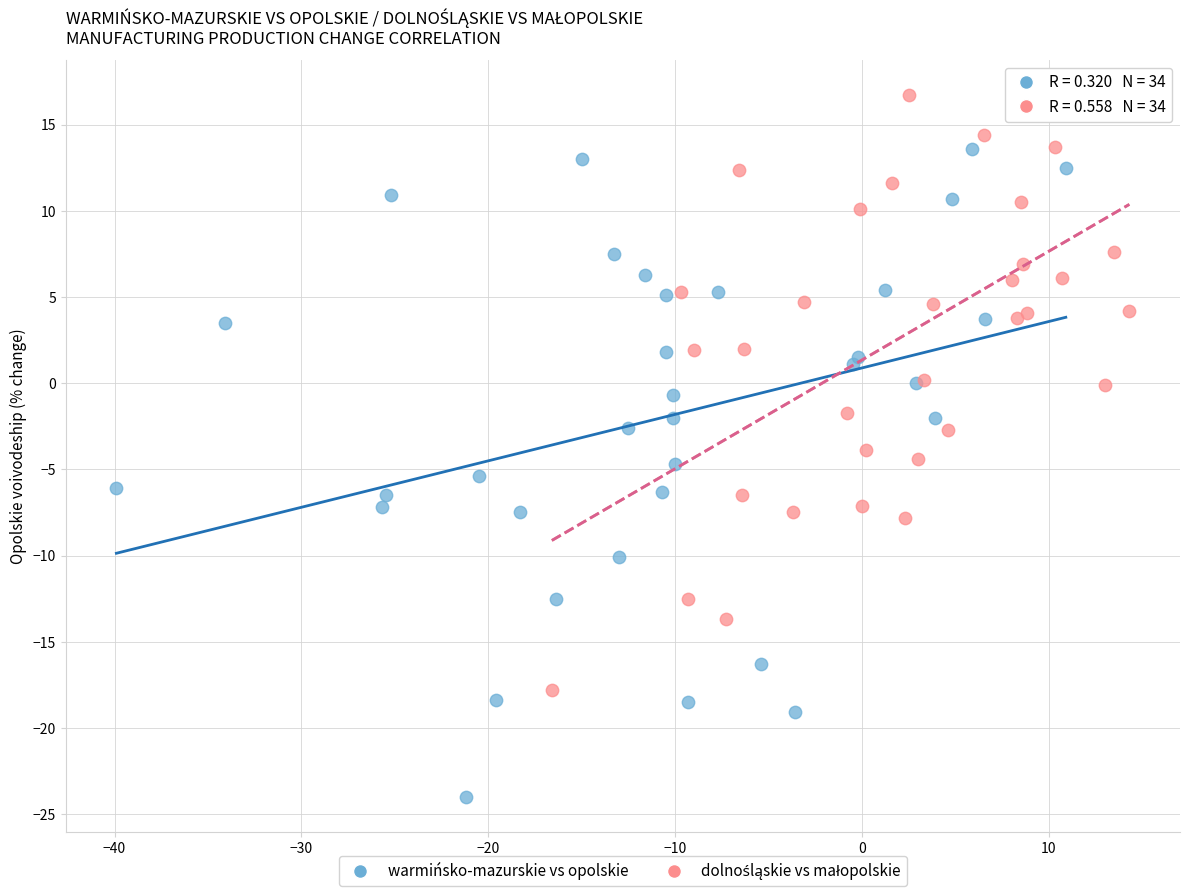

Which series has the largest Y range (max minus min)?

warmińsko-mazurskie vs opolskie